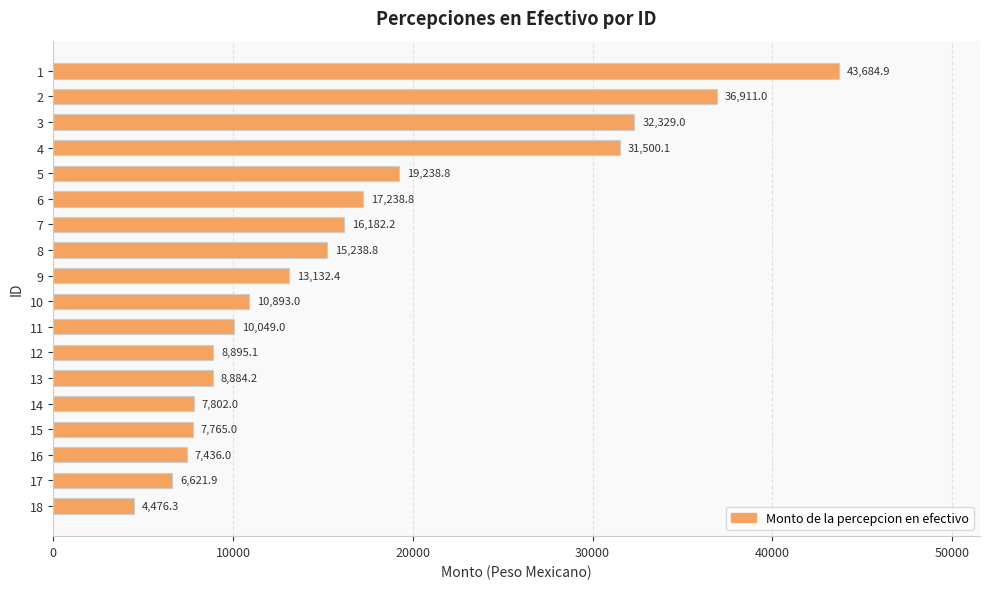

What is the value of the 1st bar from the top?

43684.9